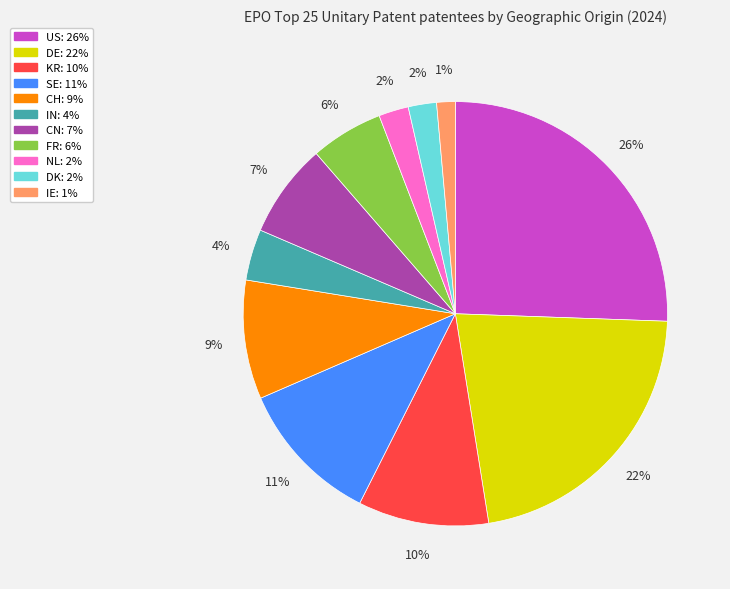

Is the sum of DK and CN greater than half?

No